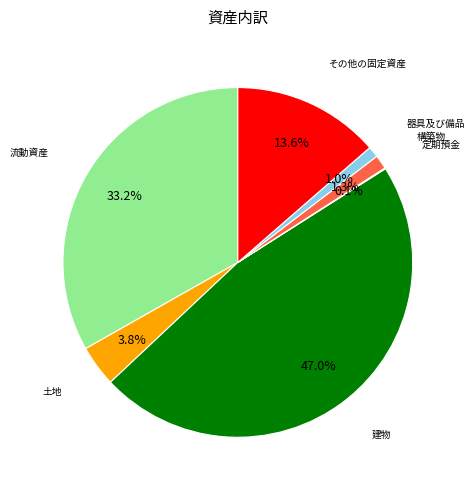

Is there a majority slice in this chart?

No